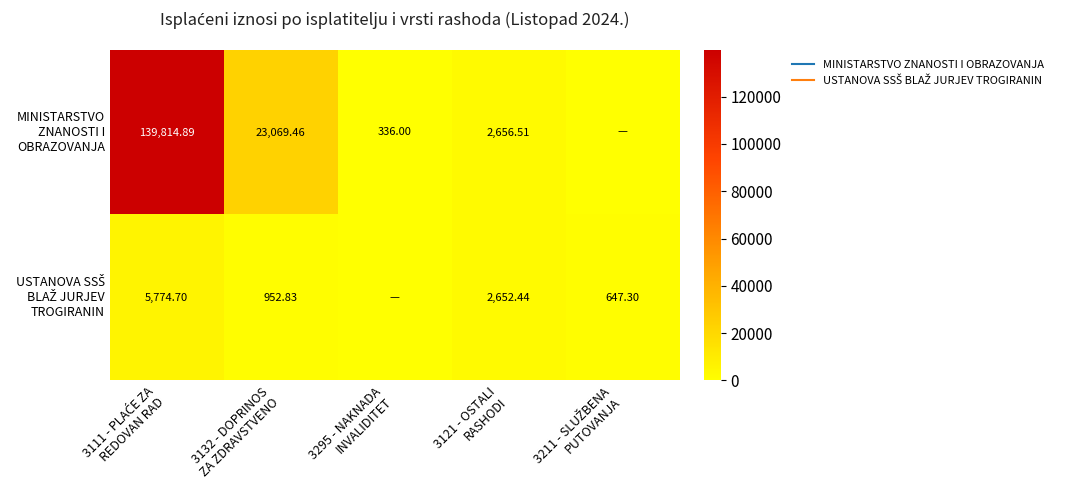

What is the maximum value for USTANOVA SSŠ BLAŽ JURJEV TROGIRANIN?

5774.7